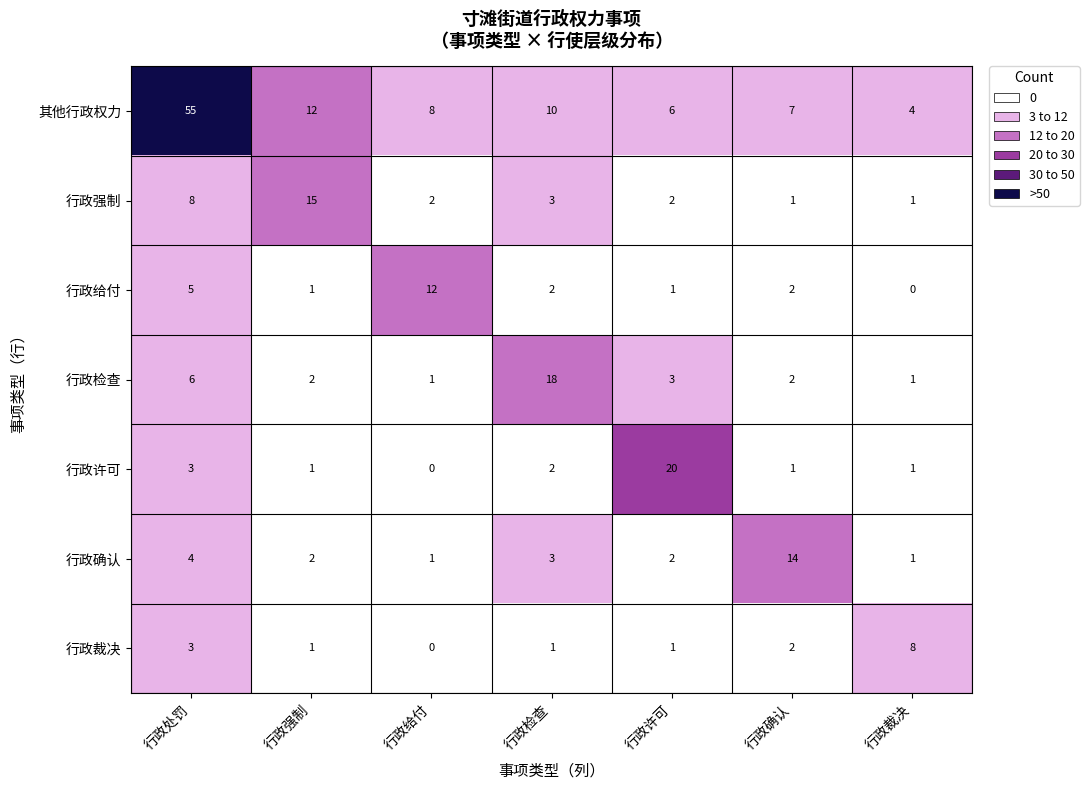

The value of 行政裁决 at 行政裁决 is 8. True or false?

True